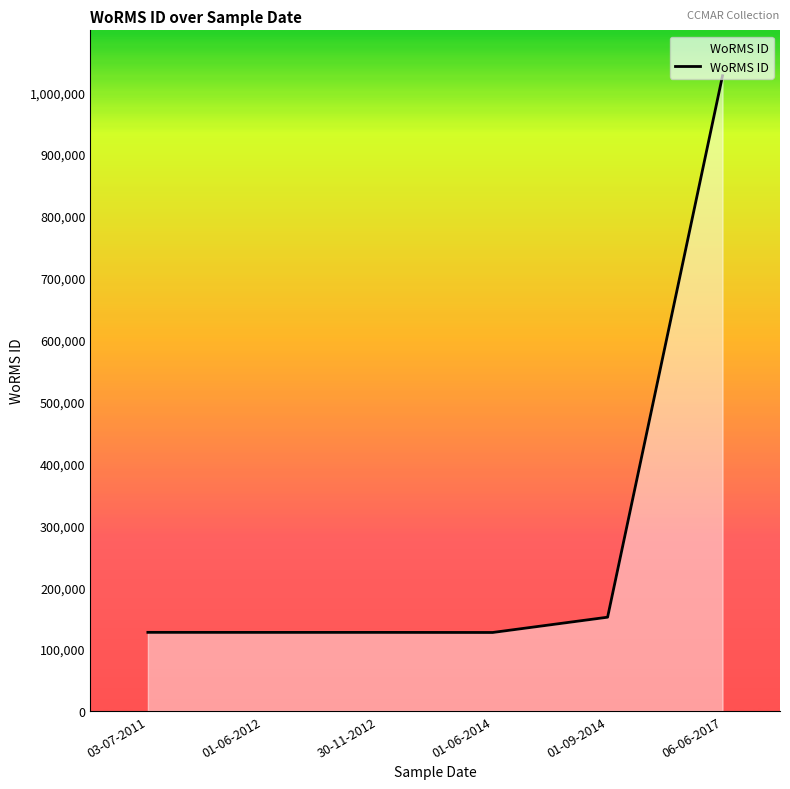

What is the smallest value displayed?

126816